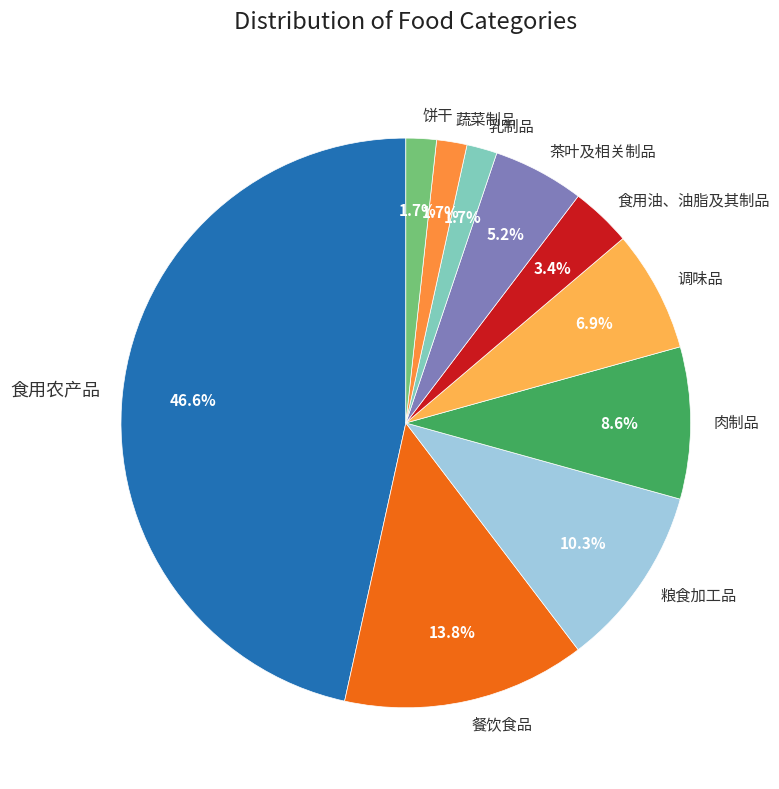

Which category has the biggest portion of the pie?

食用农产品